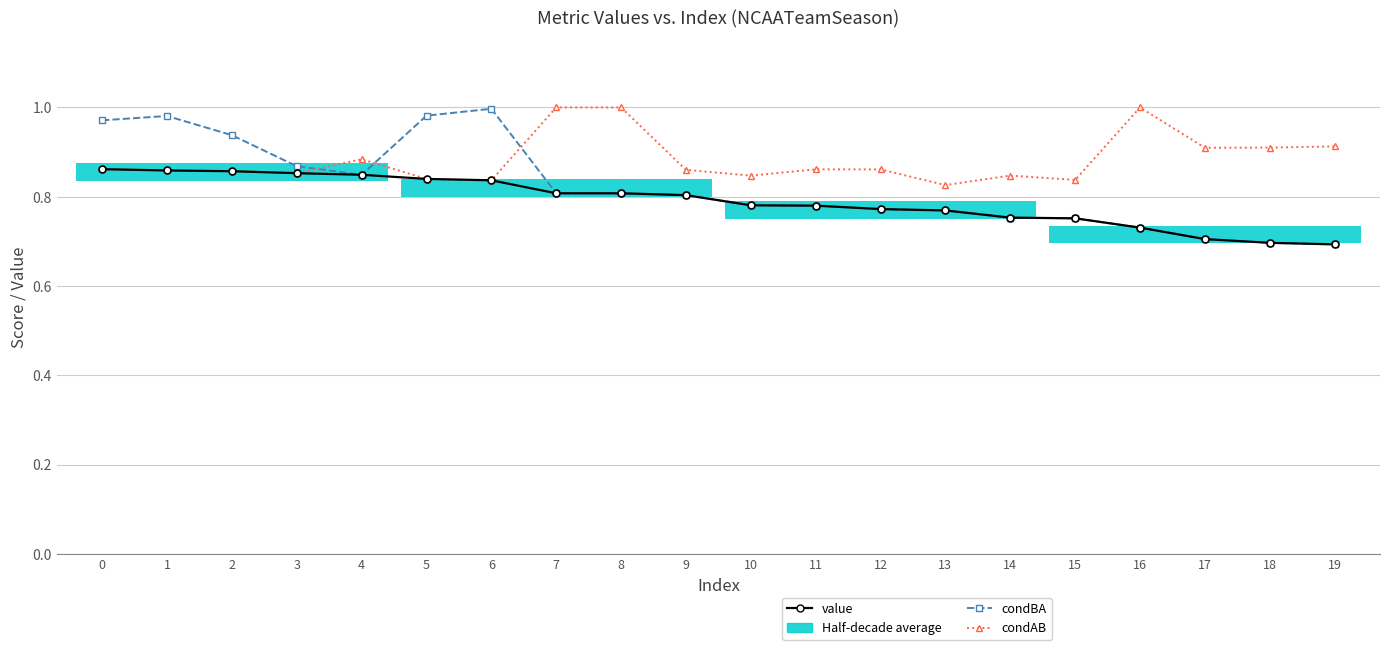

Which series has the widest spread of values?

condBA